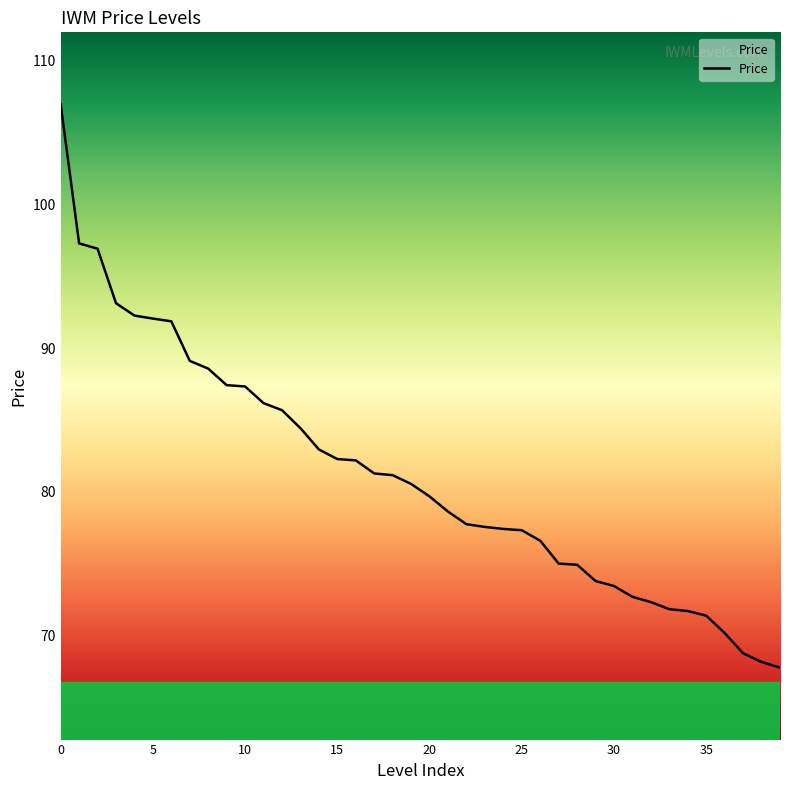

What is the difference between the maximum and minimum values?

39.2